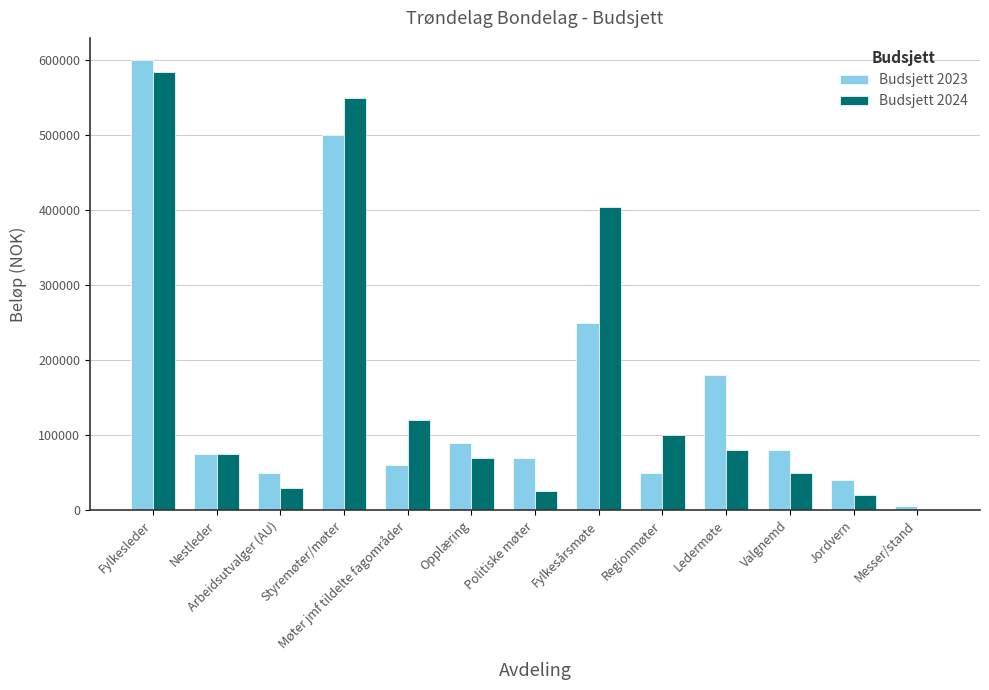

What are all the series names shown in the legend?

Budsjett 2023, Budsjett 2024